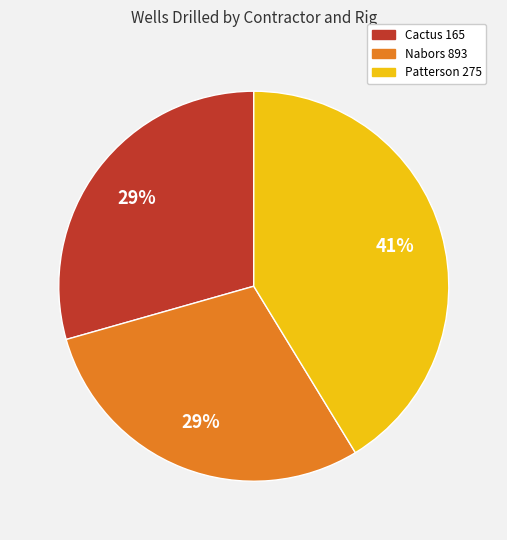

How many segments does this pie chart have?

3